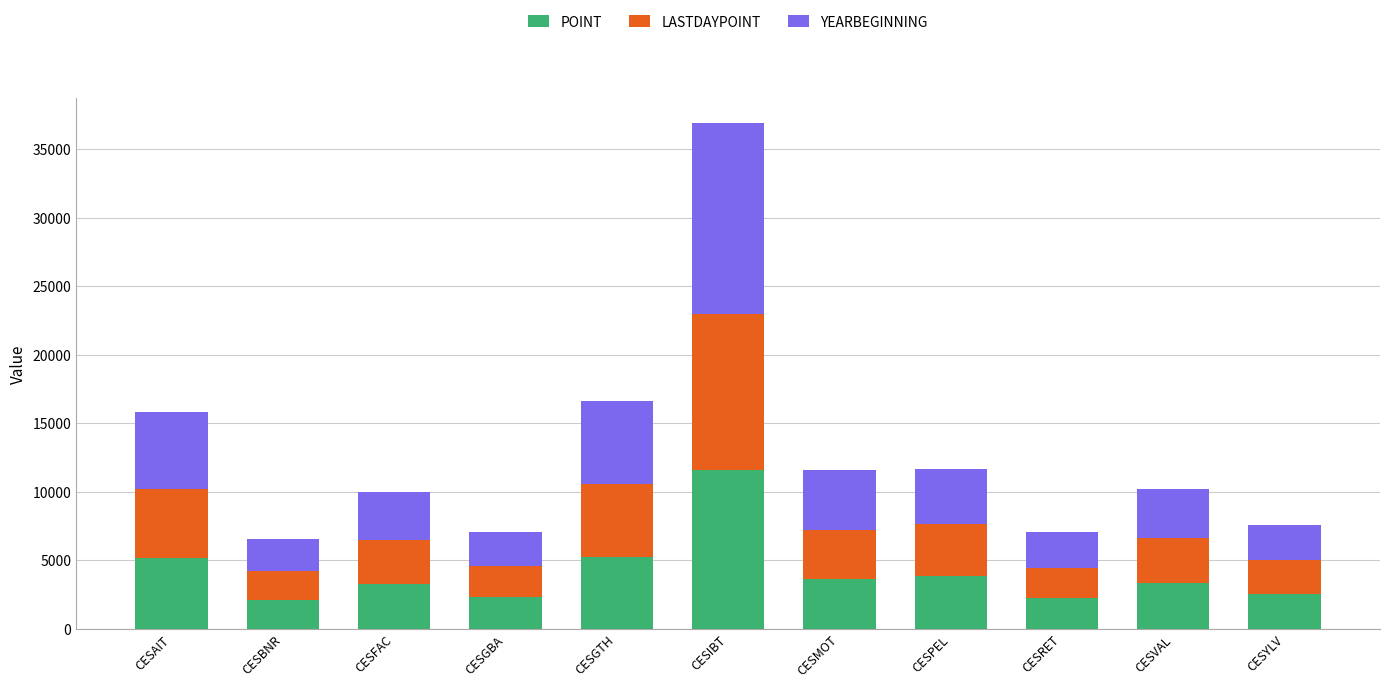

What value does the POINT series have at CESYLV?

2511.3